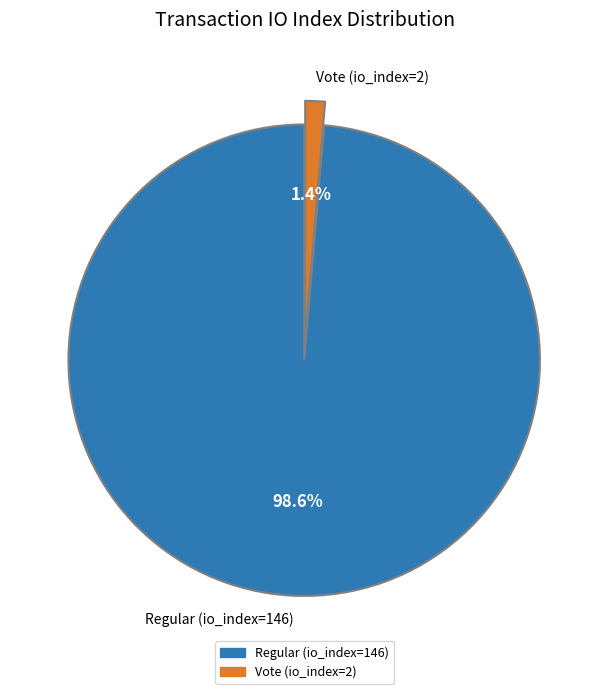

What percentage is the Regular (io_index=146) slice, to the nearest percent?

99%